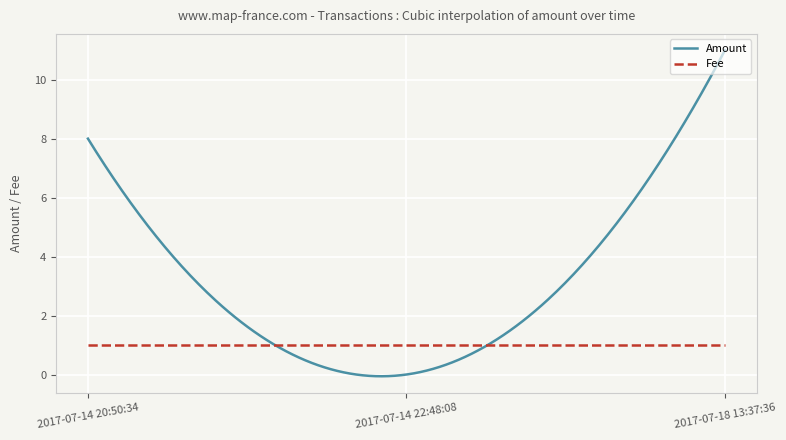

How many lines are shown in the chart?

2